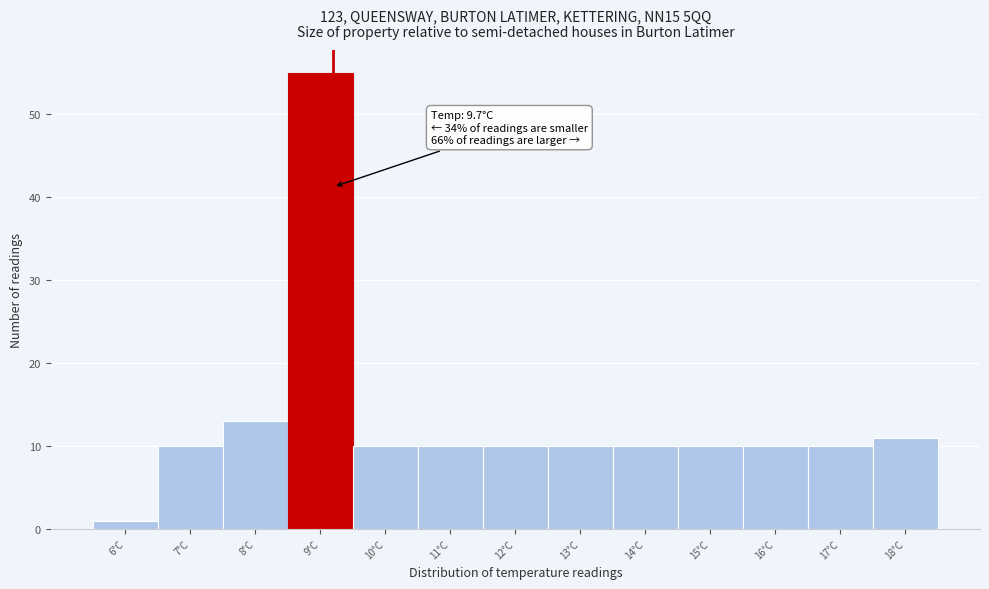

Reading right to left, transcribe all the data shown in this chart.

11	10	10	10	10	10	10	10	10	55	13	10	1